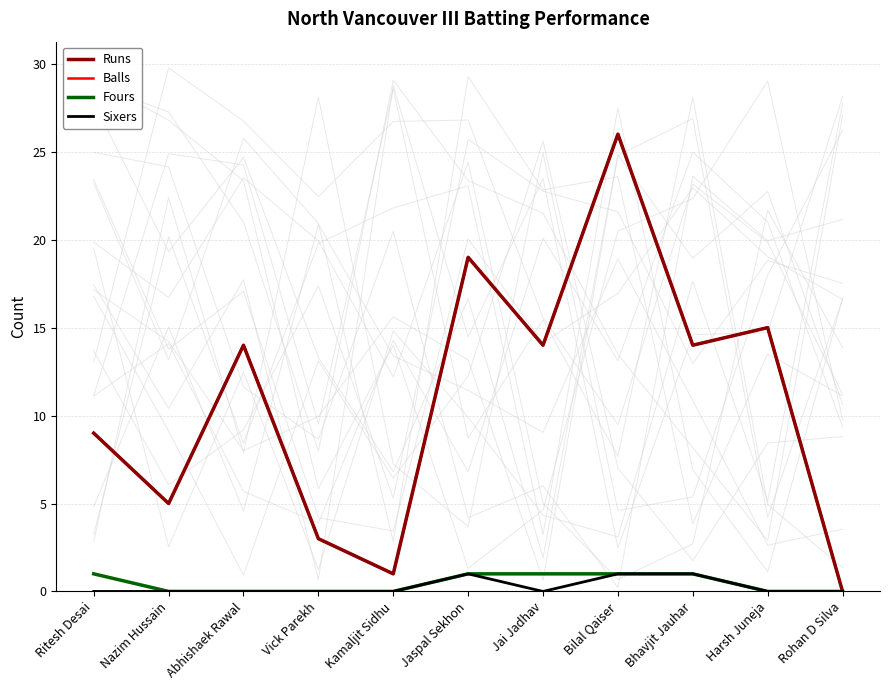

How many interior local peaks does the Balls series have?

4